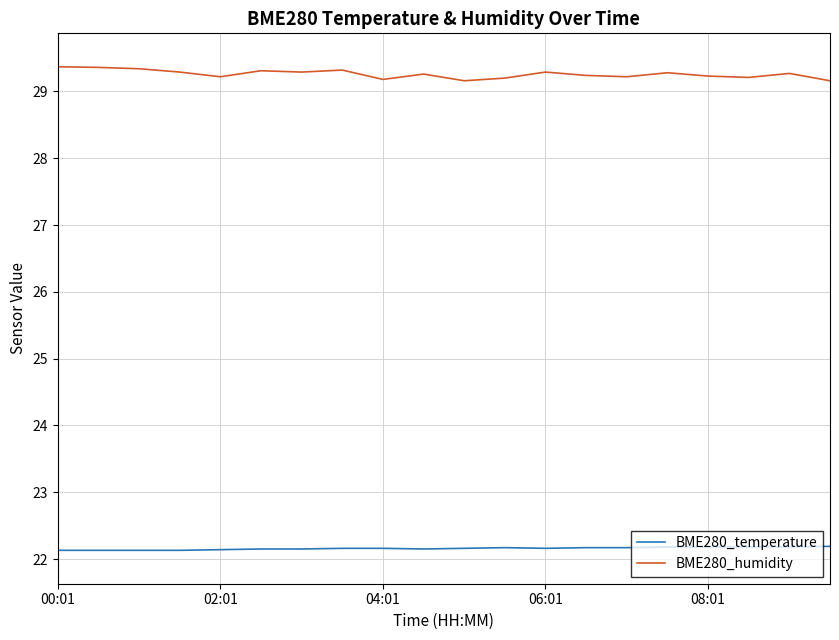

Which series has the largest total across all categories?

BME280_humidity